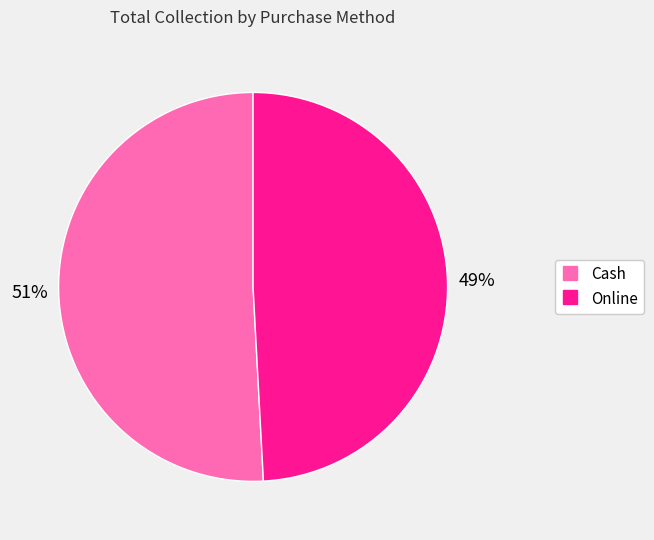

How many segments does this pie chart have?

2